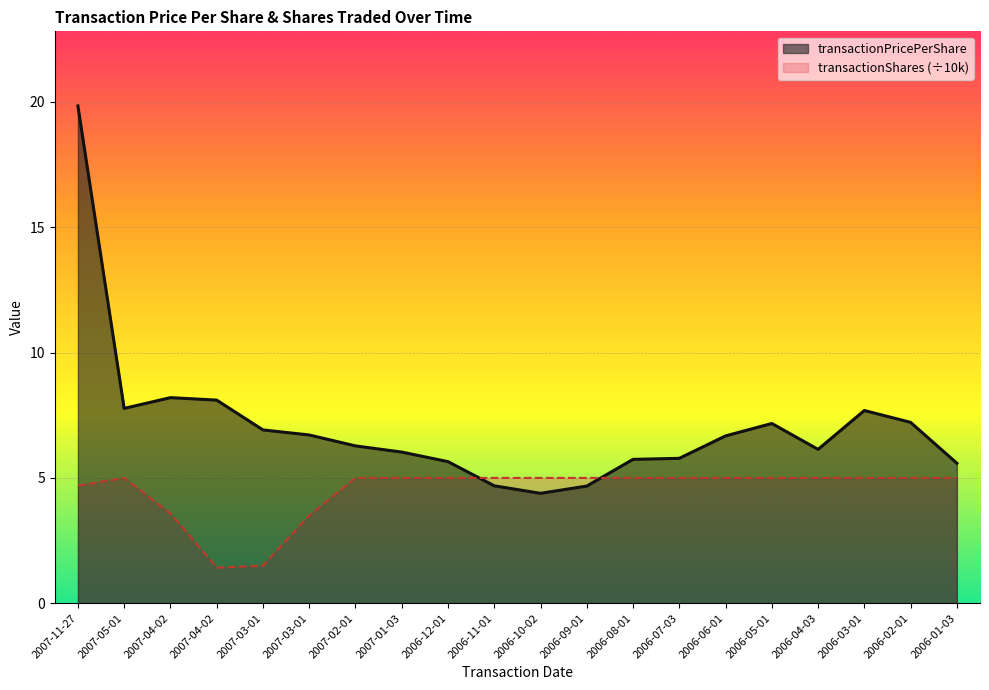

In transactionPricePerShare, how many points are higher than both neighbors (excluding endpoints)?

3